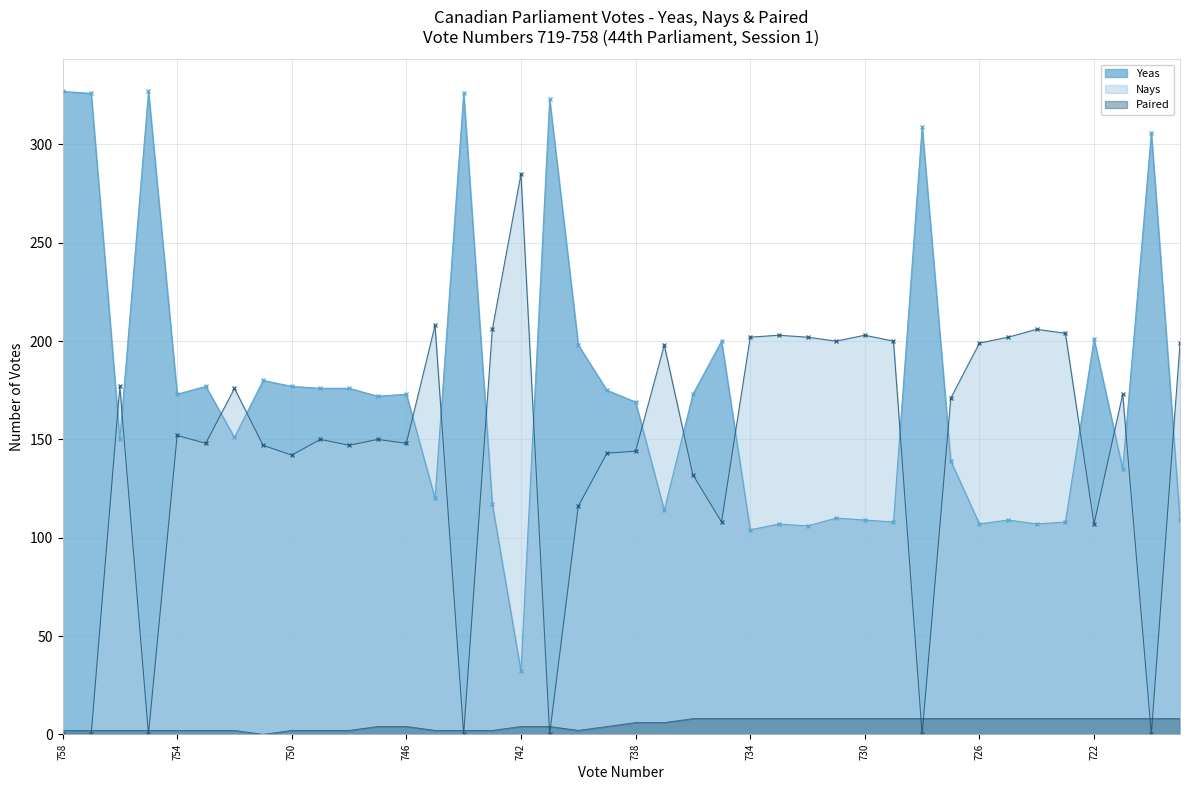

In Nays, how many points are lower than both neighbors (excluding endpoints)?

12